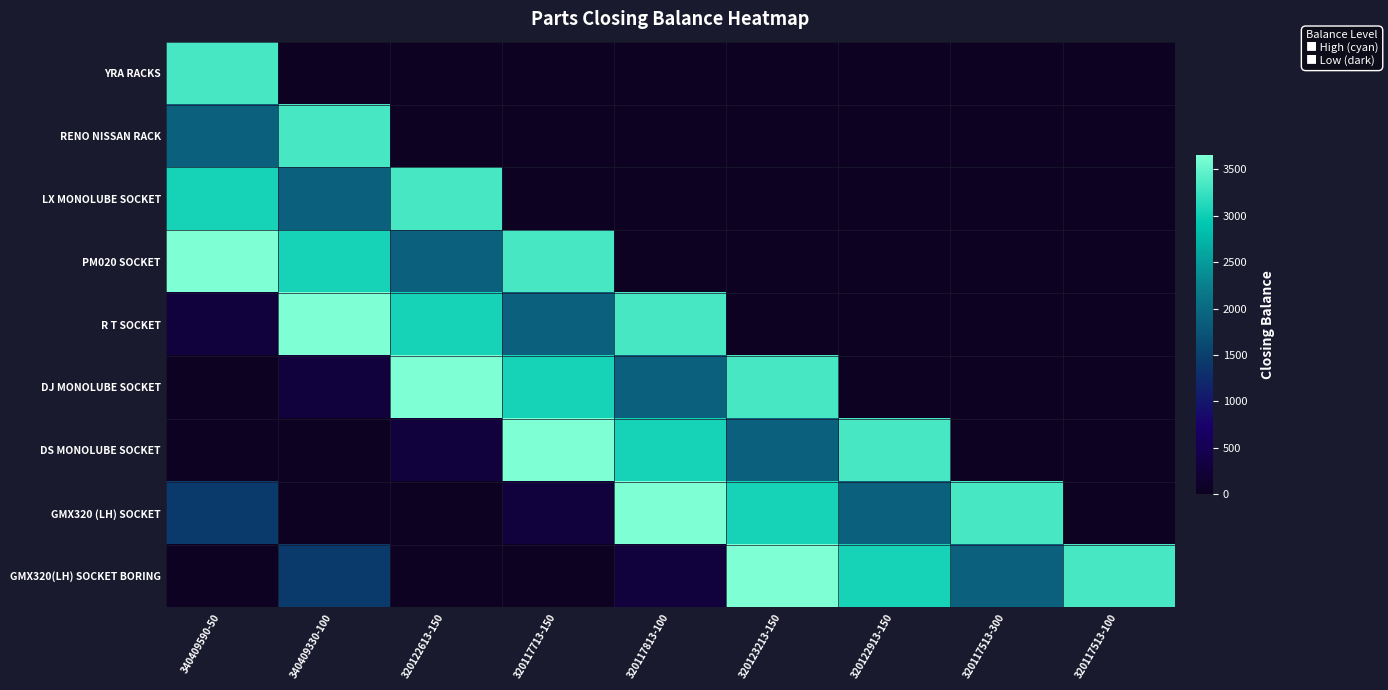

What is the difference between the highest and lowest values at 320117513-100?

3330